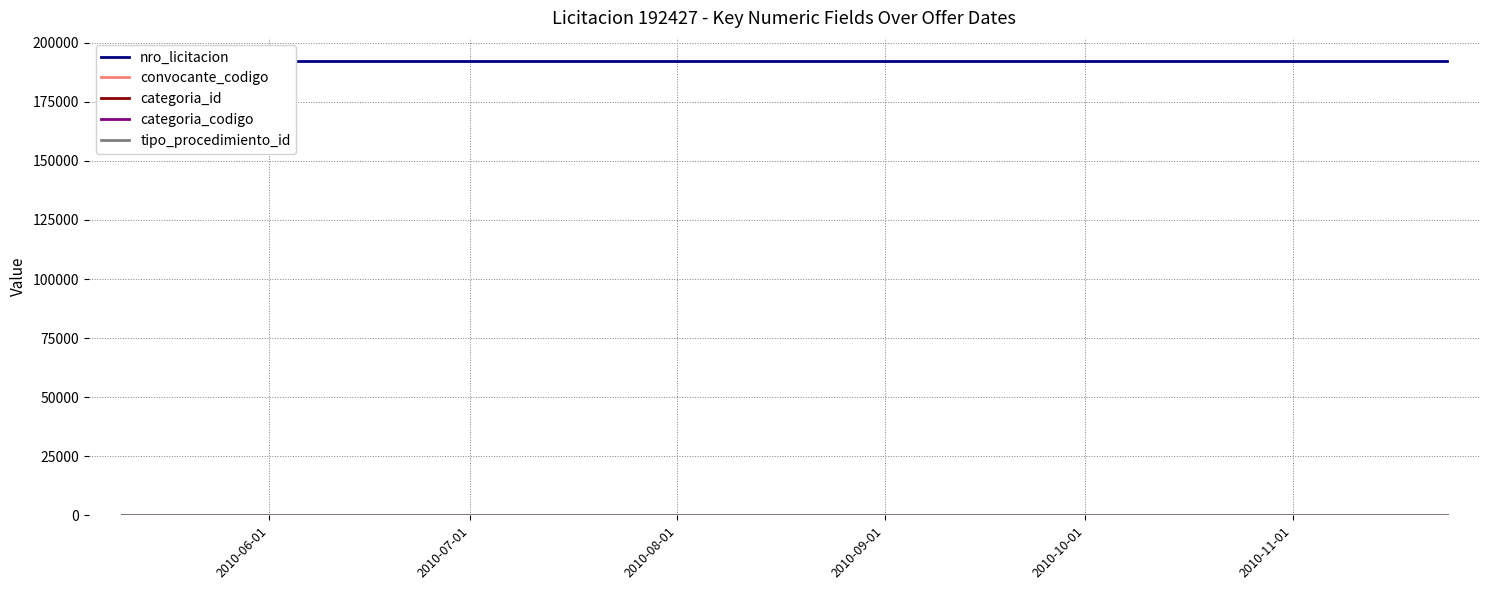

What value does the categoria_id series have at 2010-08-01?

18